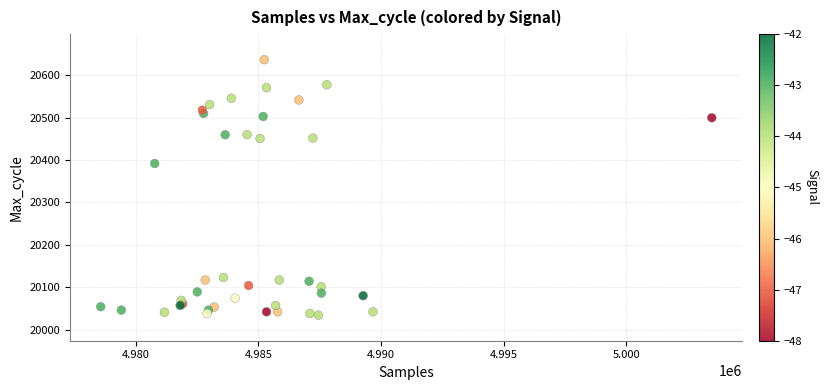

What Y value in the scatter plot is closest to 20335?

20392